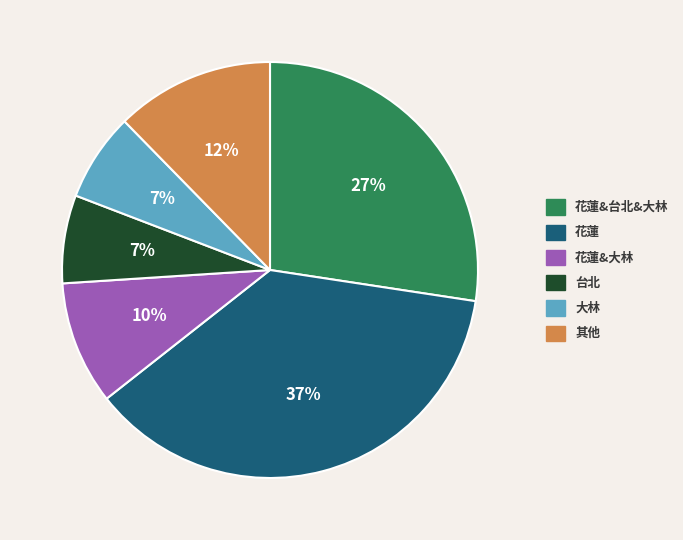

Which category has the biggest portion of the pie?

花蓮